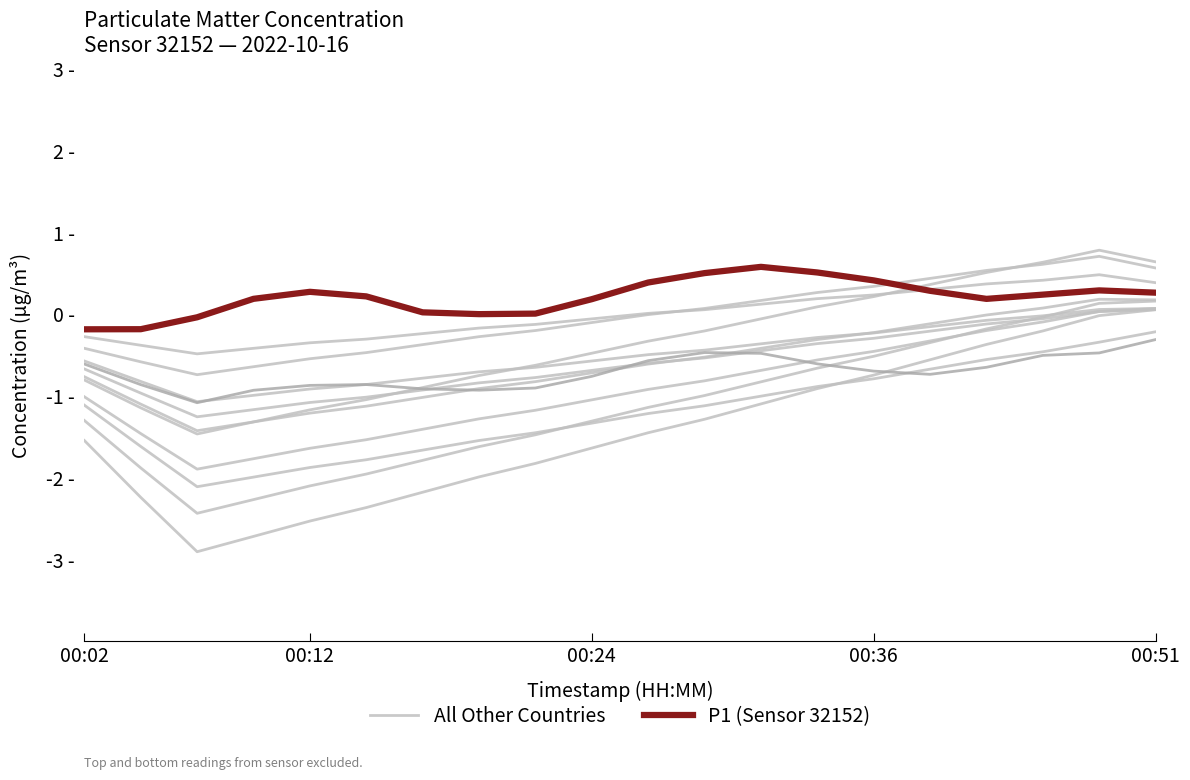

Is the value of P1 (Sensor 32152) at 00:36 greater than the value of All Other Countries at 17?

Yes